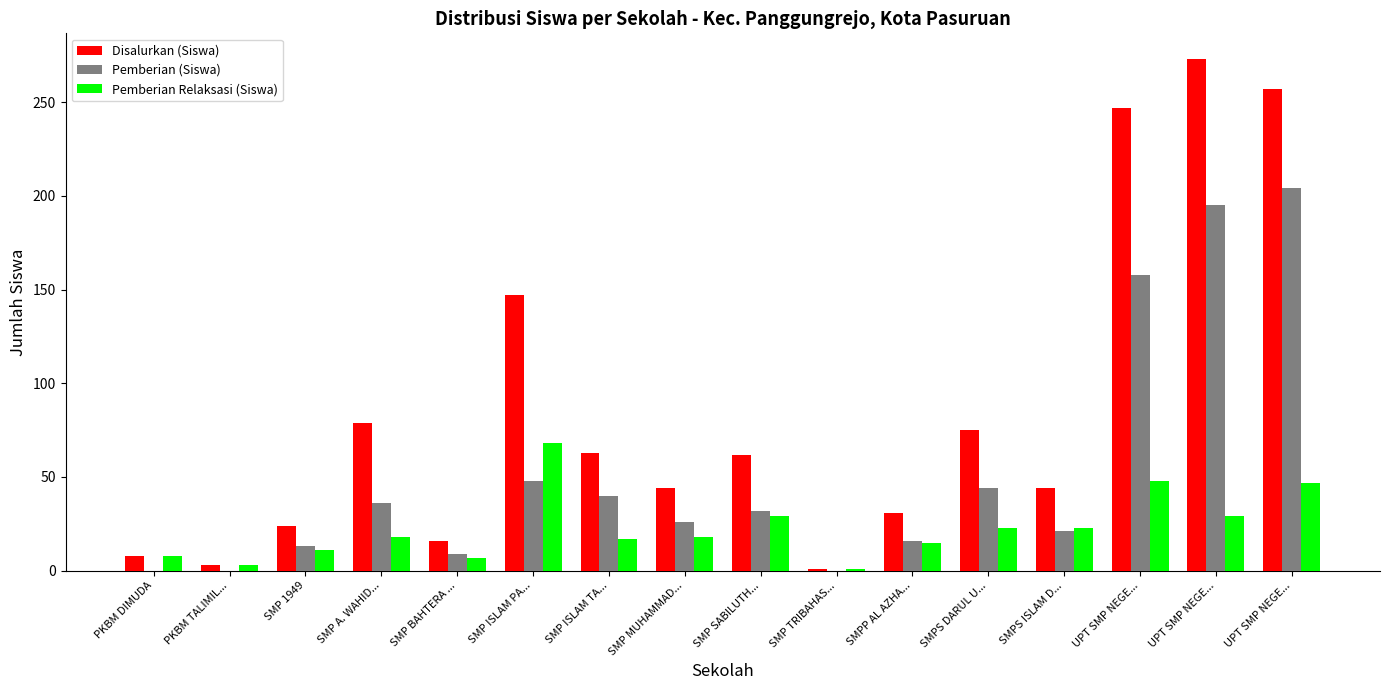

How many data points does each series have?

16